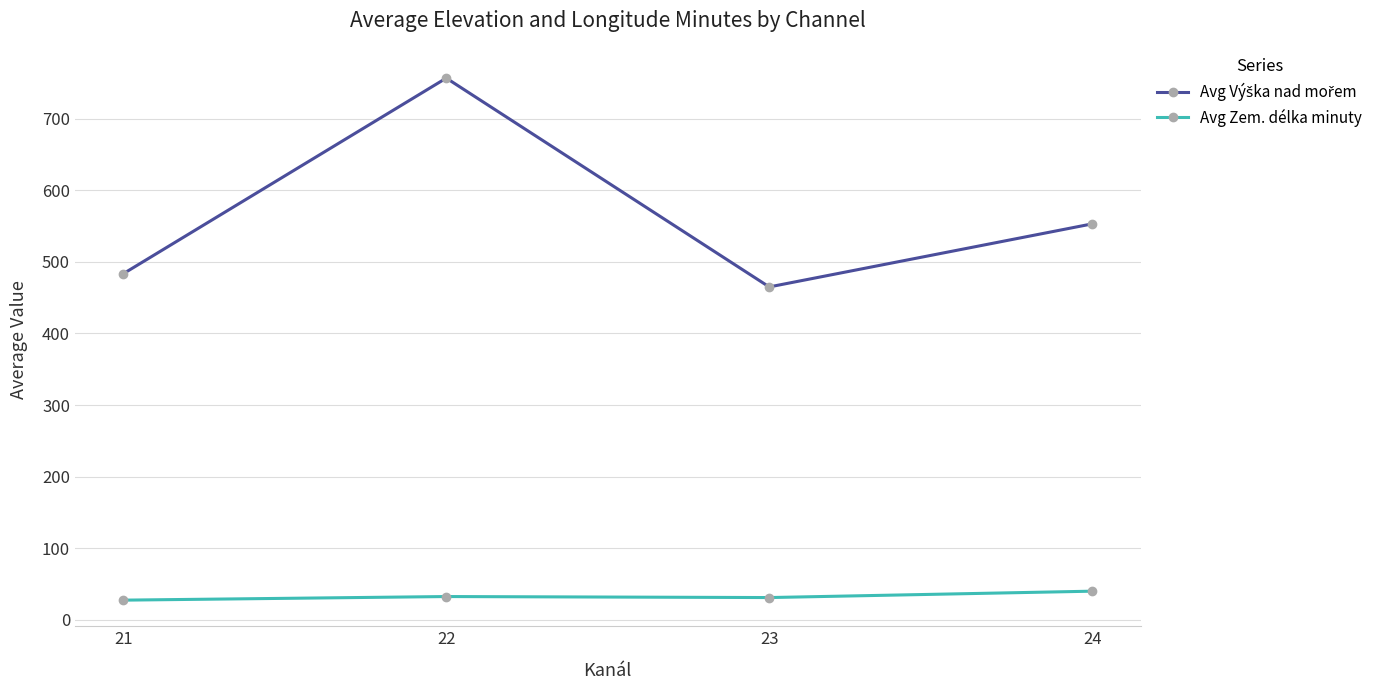

What is the sum of all Avg Zem. délka minuty values?

131.1